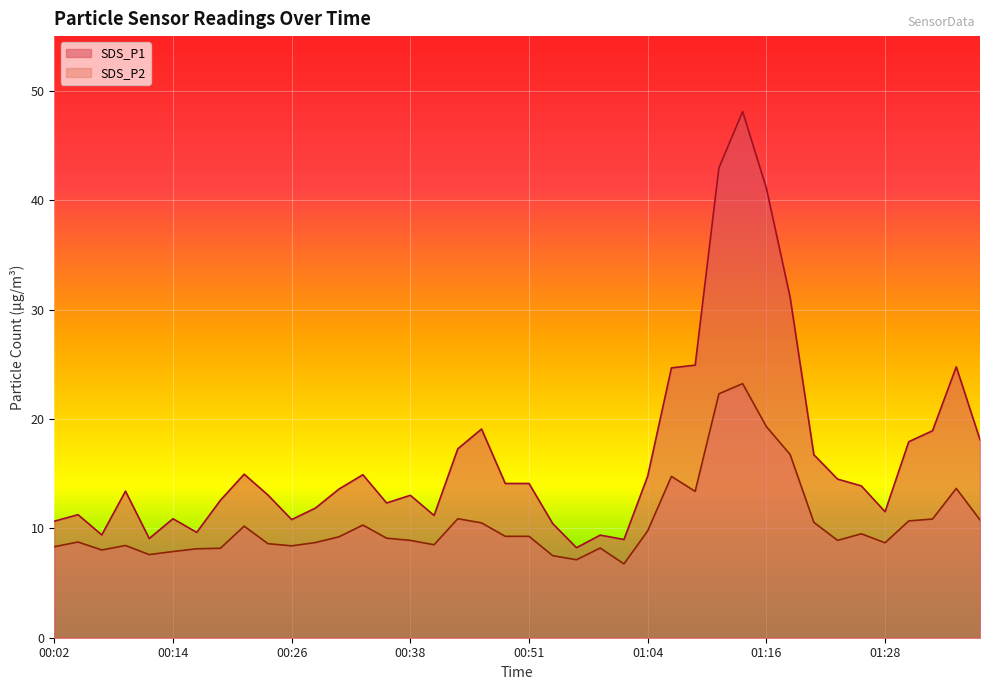

Which series has the widest spread of values?

SDS_P1